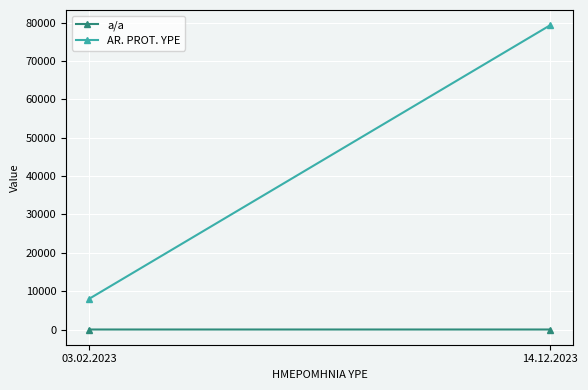

Between 03.02.2023 and 14.12.2023, which series saw the biggest shift?

AR. PROT. YPE